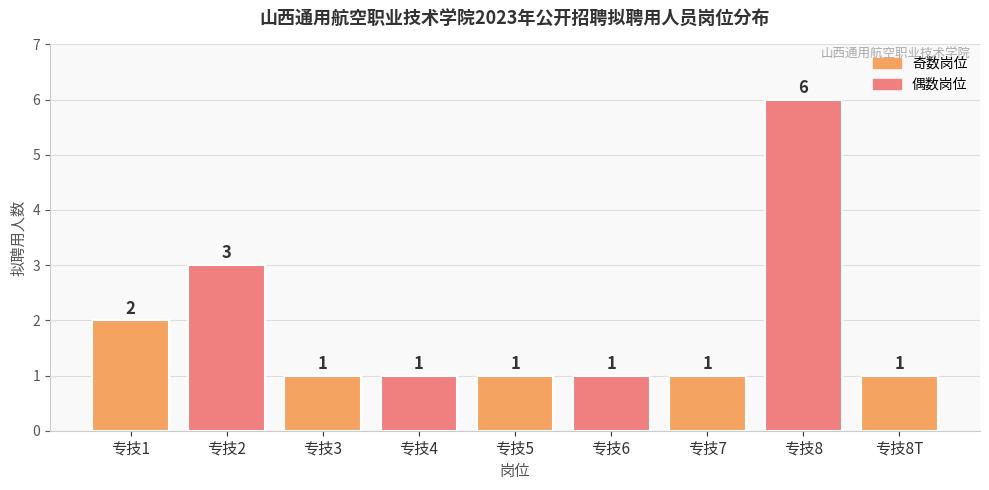

What position from the left is 专技3?

3